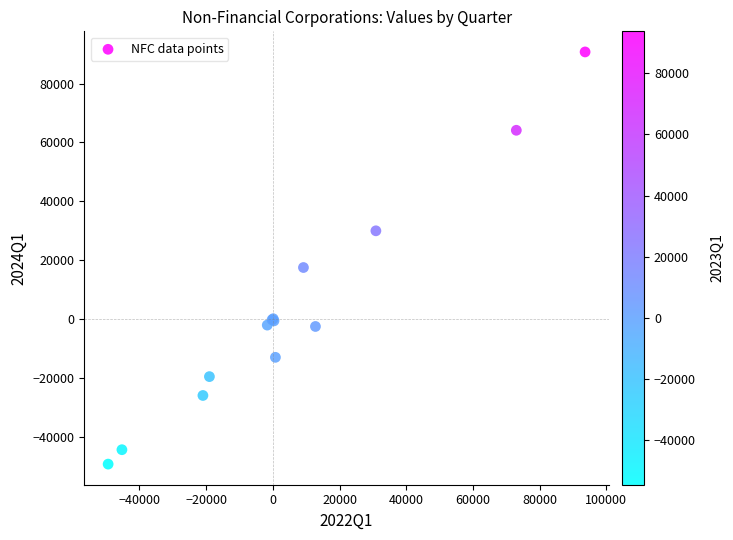

What Y value in the scatter plot is closest to 20717?

17493.0